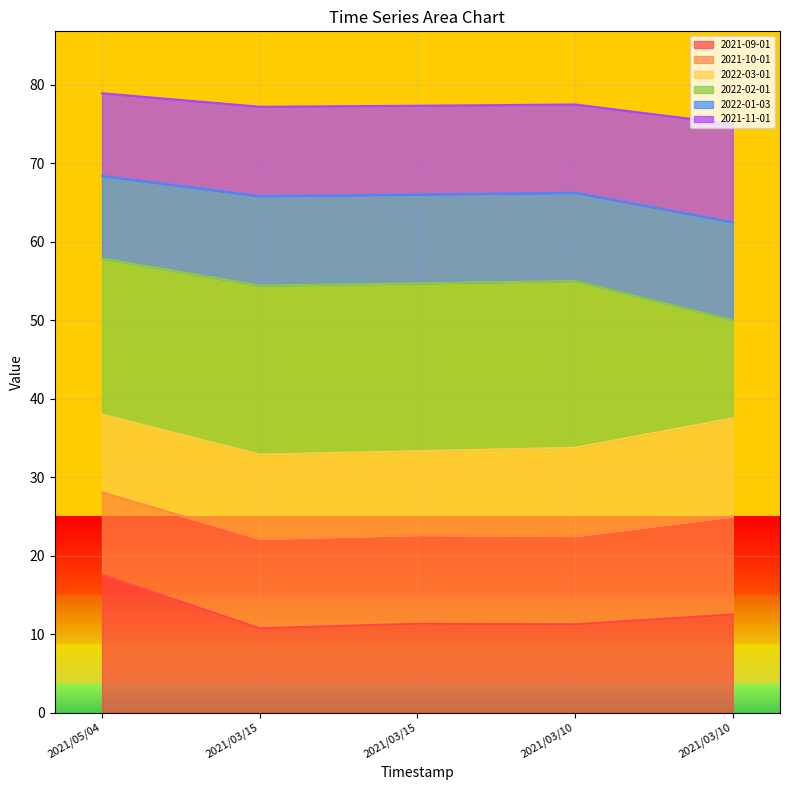

How many interior local peaks does the 2021-09-01 series have?

1